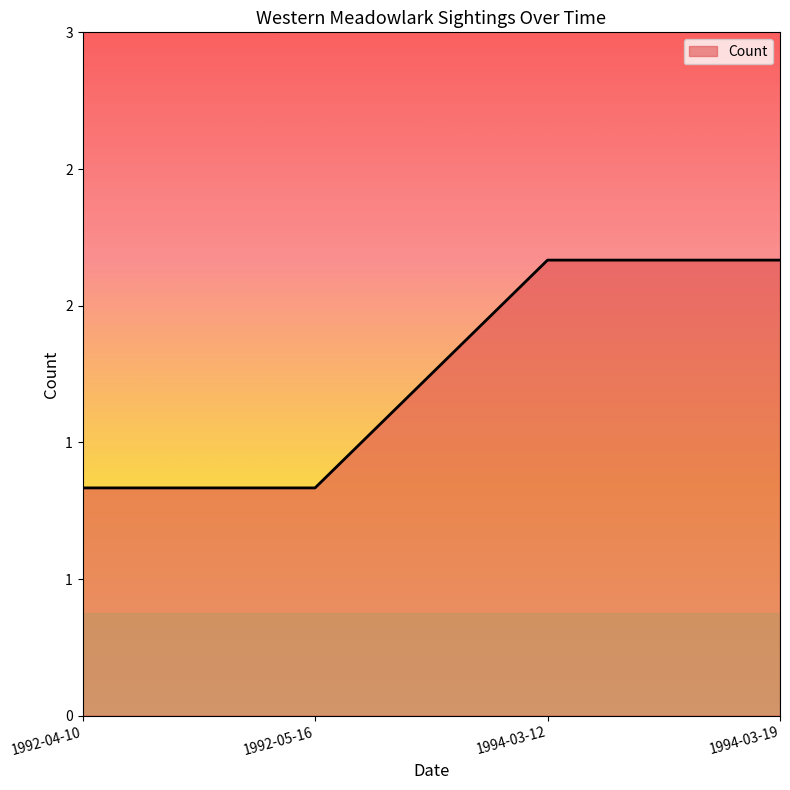

Is this an area chart (filled region under the line)?

Yes